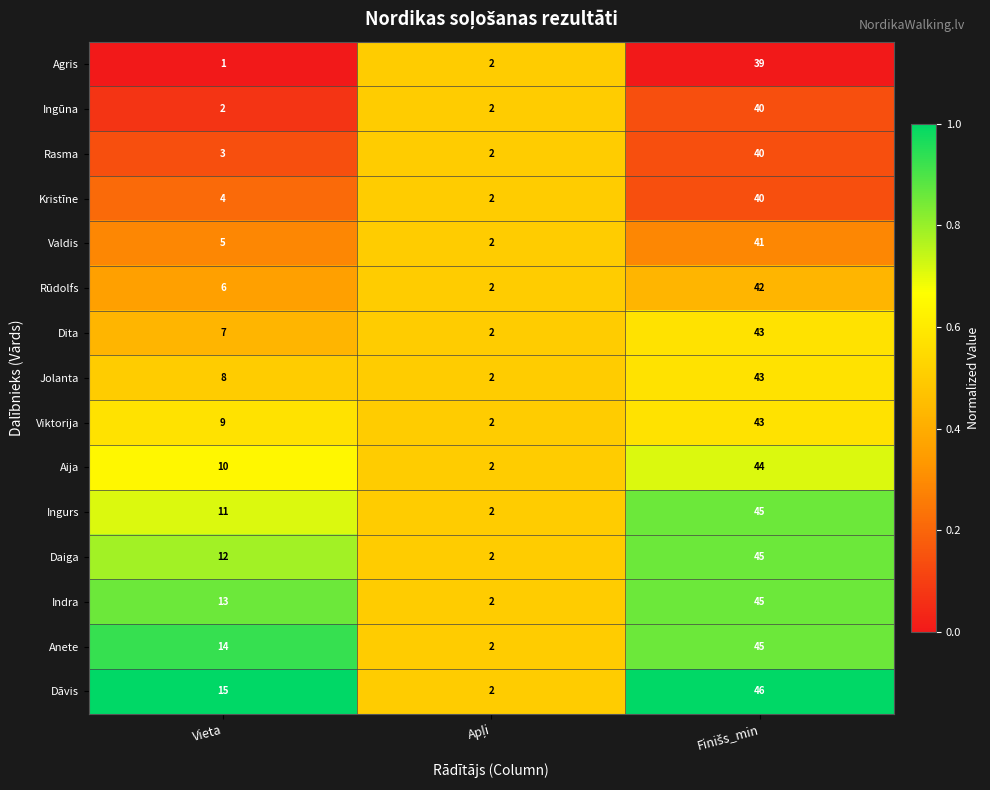

What is the difference between the maximum and minimum values in the Dāvis series?

44